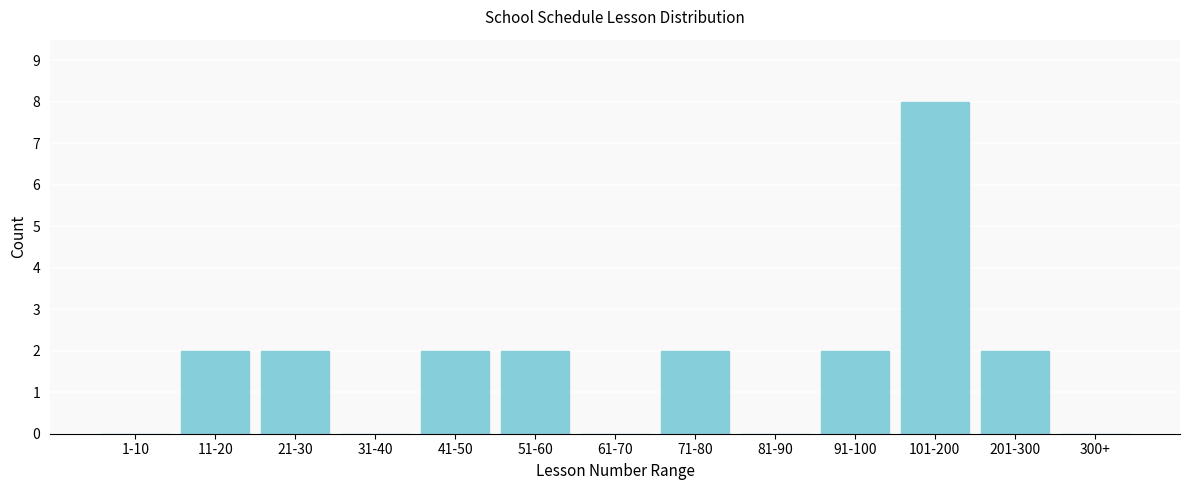

Reading left to right, transcribe all the data shown in this chart.

1-10=0	11-20=2	21-30=2	31-40=0	41-50=2	51-60=2	61-70=0	71-80=2	81-90=0	91-100=2	101-200=8	201-300=2	300+=0